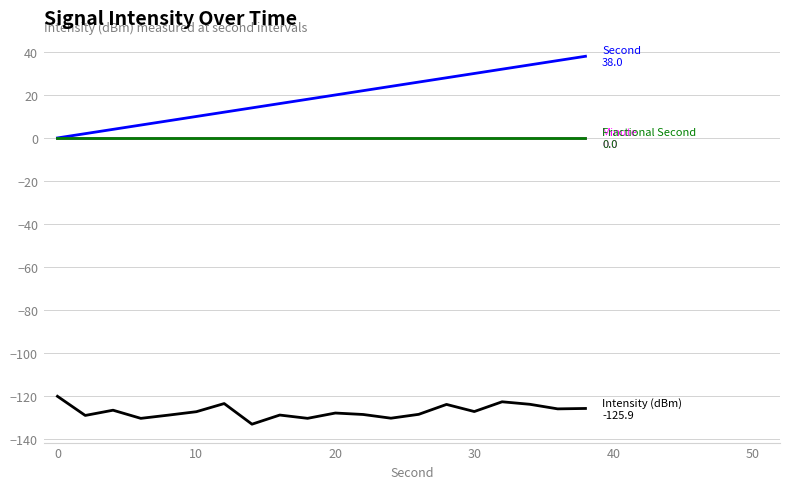

Is this an area chart (filled region under the line)?

No